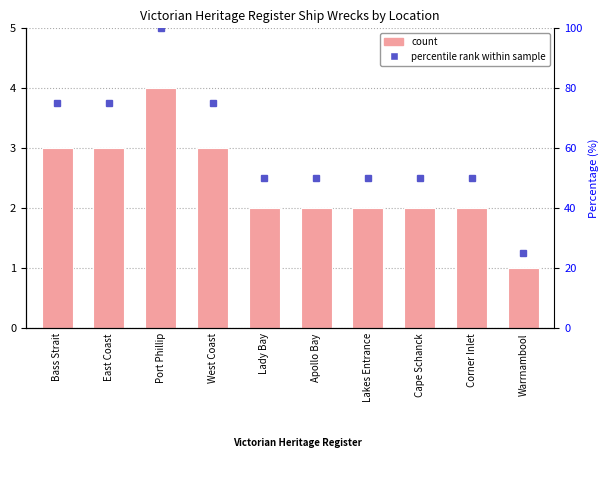

List the labels in order of value, largest first.

Port Phillip, Bass Strait, East Coast, West Coast, Lady Bay, Apollo Bay, Lakes Entrance, Cape Schanck, Corner Inlet, Warrnambool